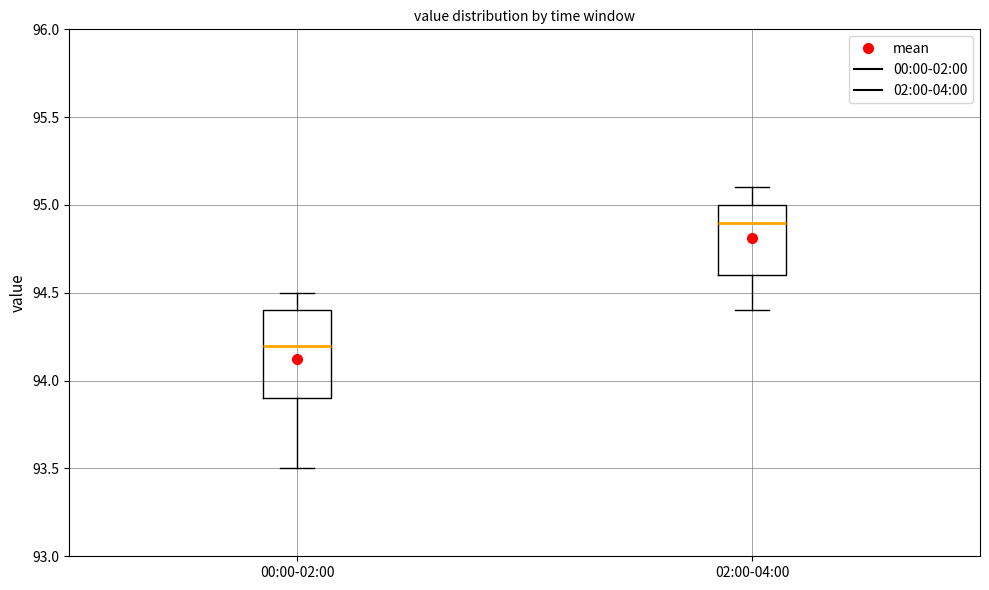

Reading left to right, transcribe this box plot: for each box, give where its median line is, the range the box spans, and where its two whiskers end, as read against the y-axis. The values are not printed on the chart, so give them approximately, as read against the axis.

00:00-02:00: median 94.2, box 93.9 to 94.4, whiskers 93.5 to 94.5
02:00-04:00: median 94.9, box 94.6 to 95.0, whiskers 94.4 to 95.1